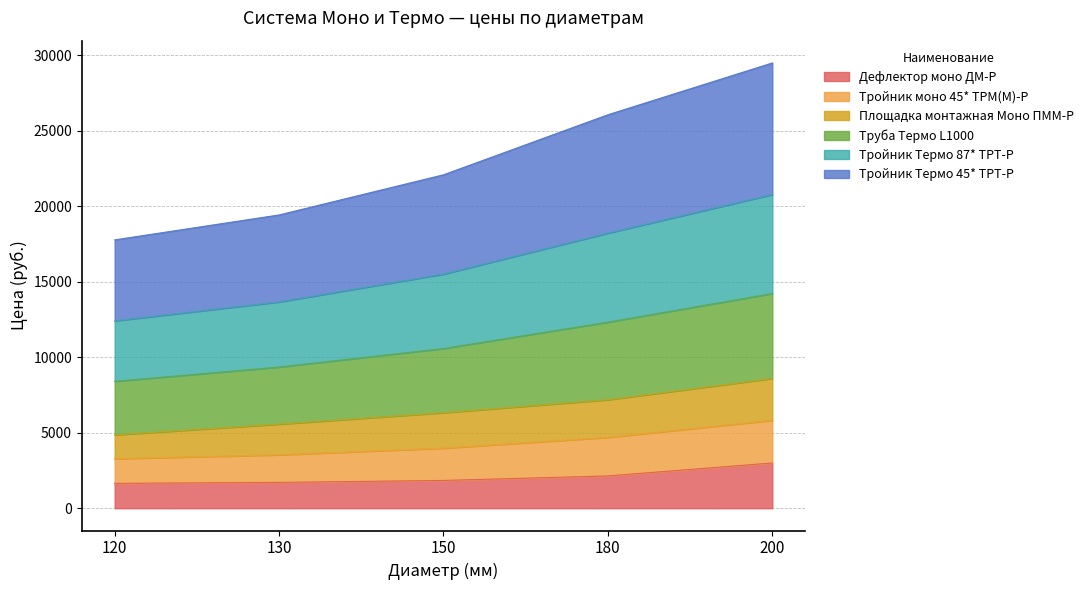

Which has a higher value, 150 or 130?

150